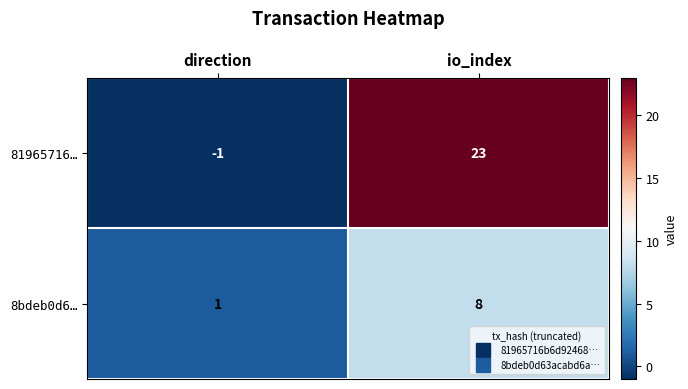

The value of 8bdeb0d6… at direction is 1. True or false?

True